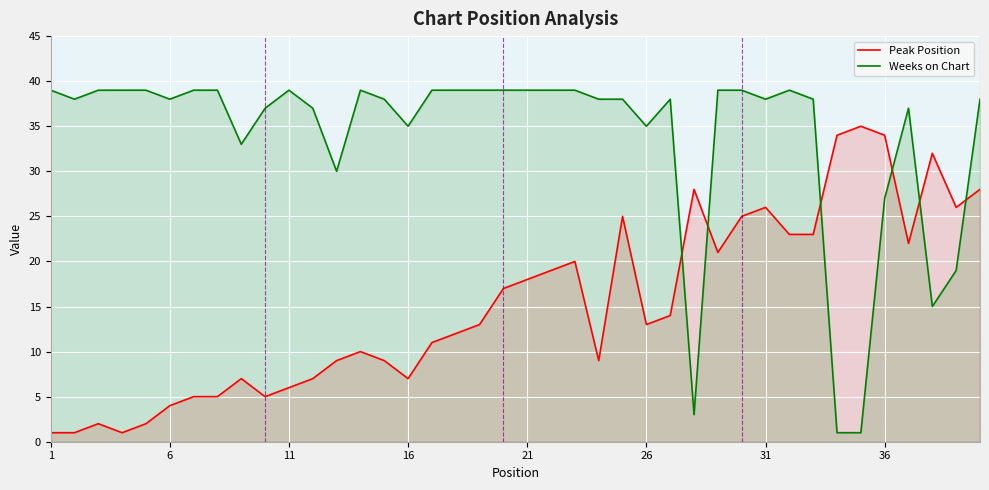

List the series in order of their peak value, highest first.

Weeks on Chart, Peak Position